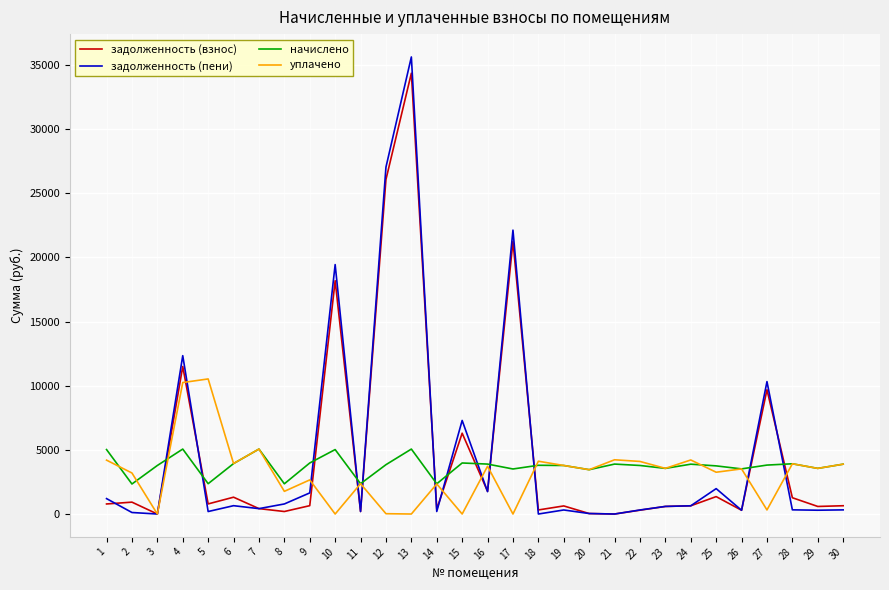

What are all the series names shown in the legend?

задолженность (взнос), задолженность (пени), начислено, уплачено